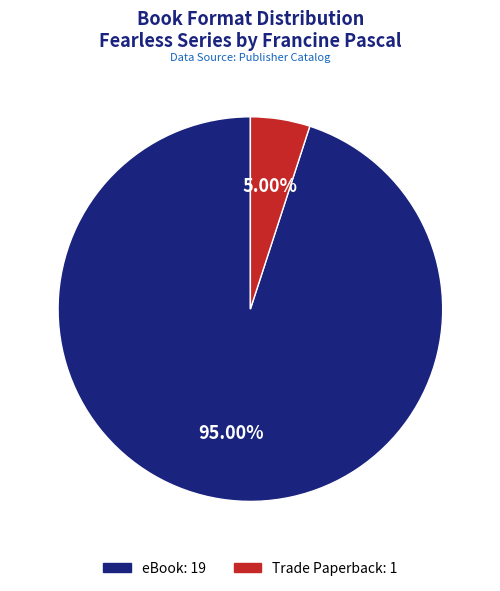

Which slice is the largest?

eBook